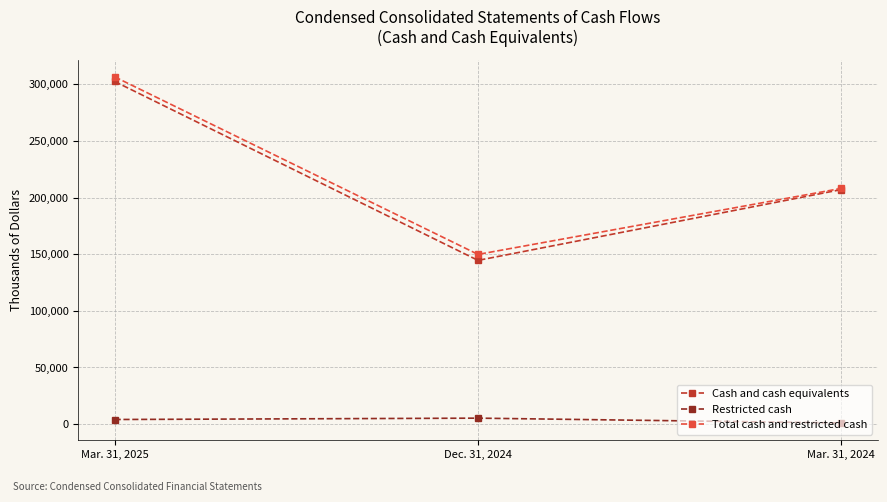

What is the average value of the Restricted cash series?

3463